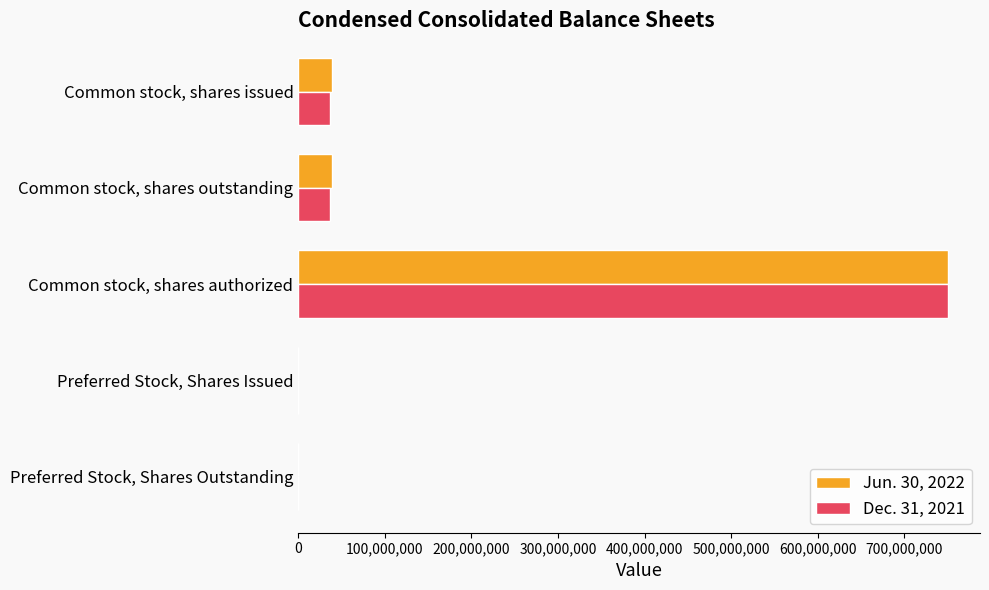

At which category does the chart reach its peak across all series?

Common stock, shares authorized